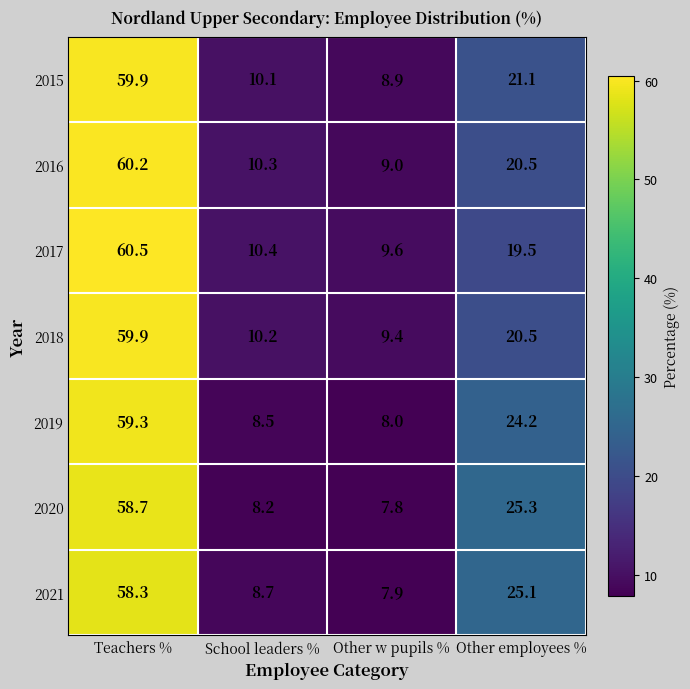

What is the minimum value shown in the chart?

7.8